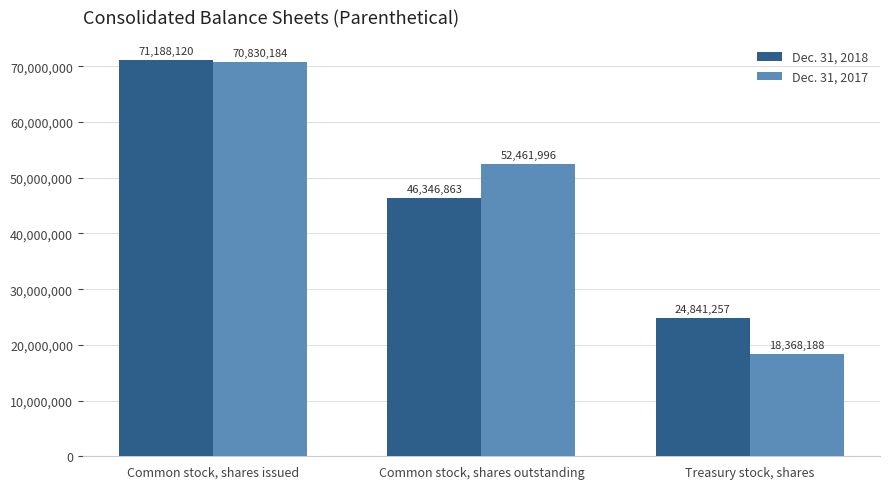

At which category is the sum across all series the highest?

Common stock, shares issued